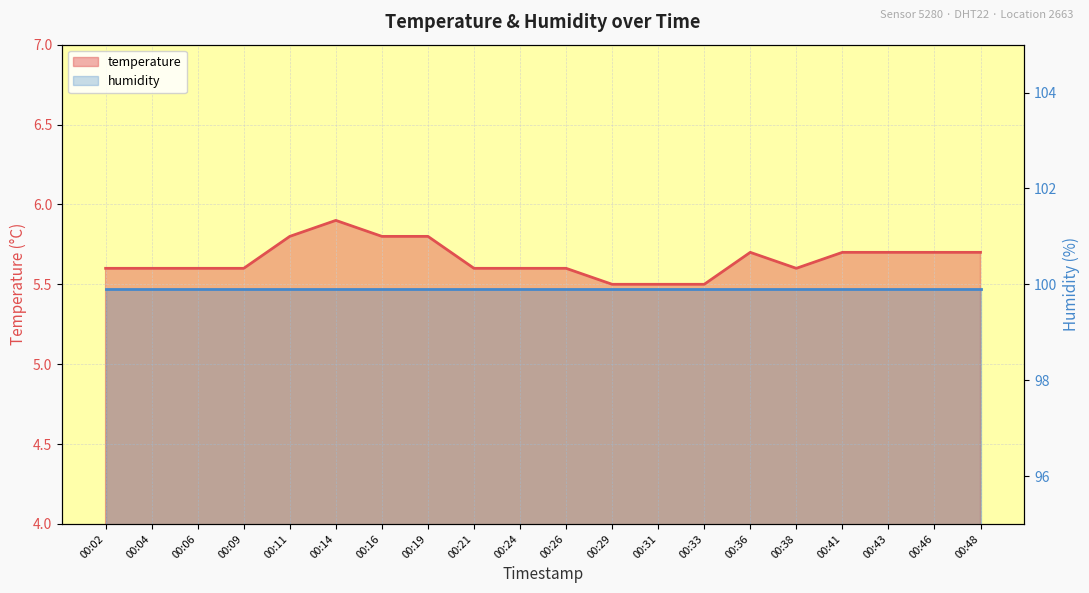

Where is the first local maximum?

00:14